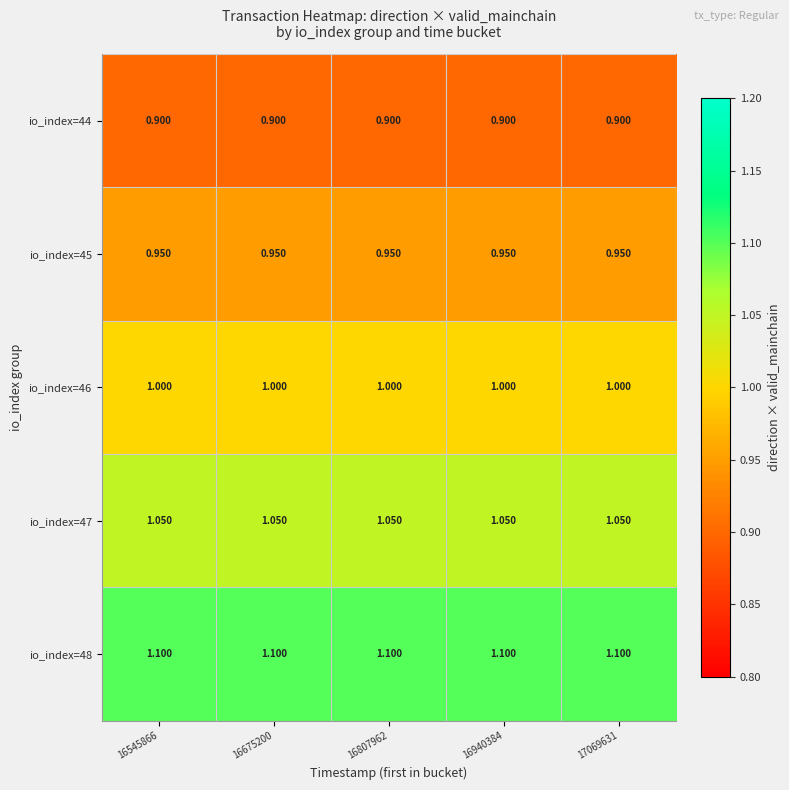

Is the value of io_index=44 at 16940384 greater than the value of io_index=46 at 17069631?

No